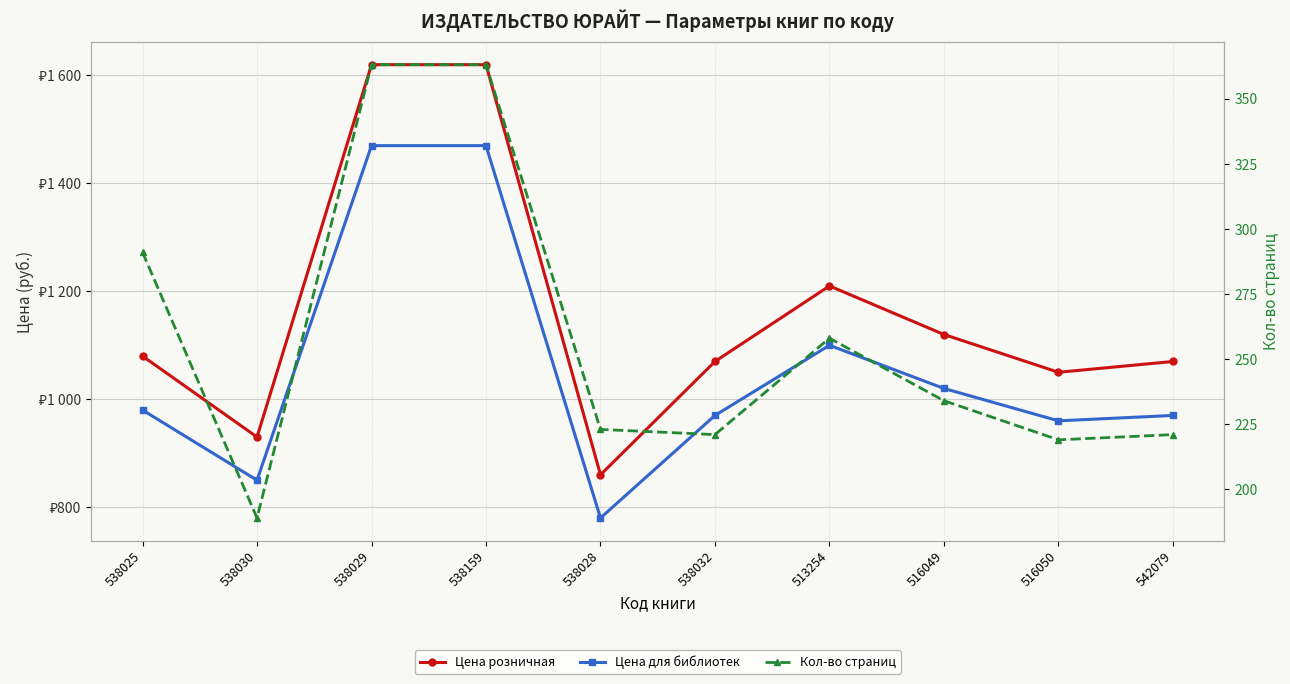

What is the difference between the maximum and minimum values in the Цена для библиотек series?

690